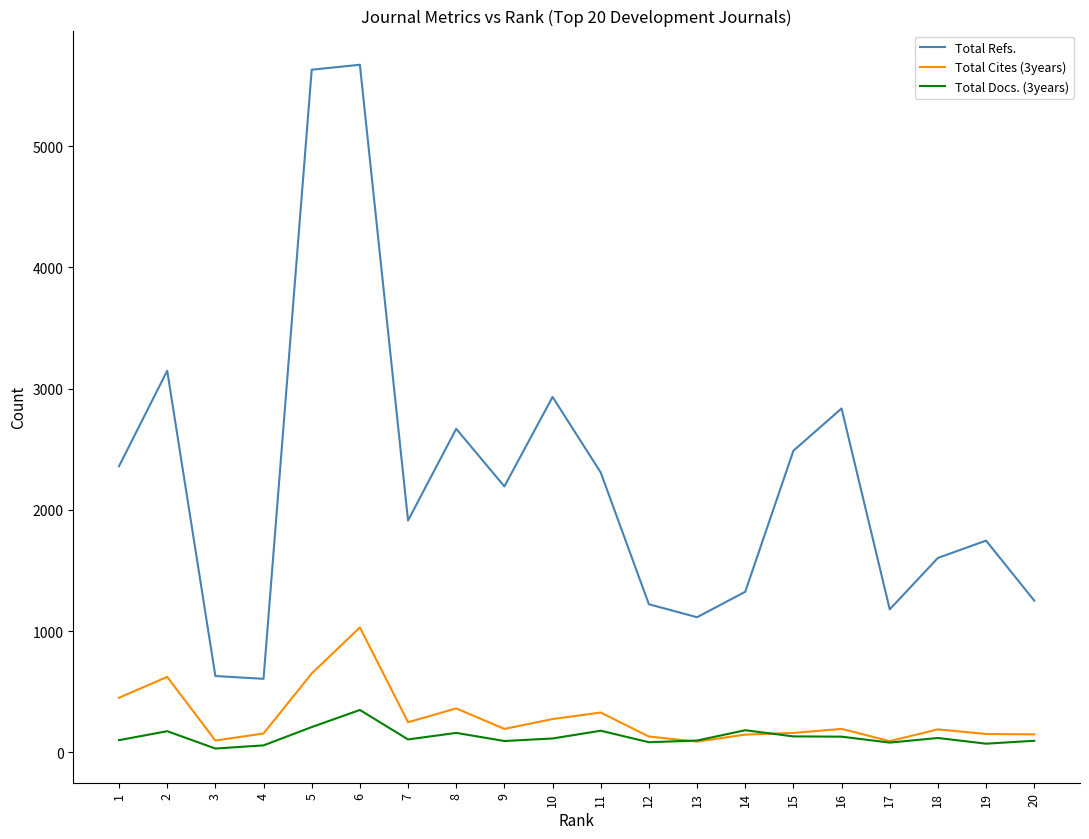

Which series changed the most between 9 and 17?

Total Refs.